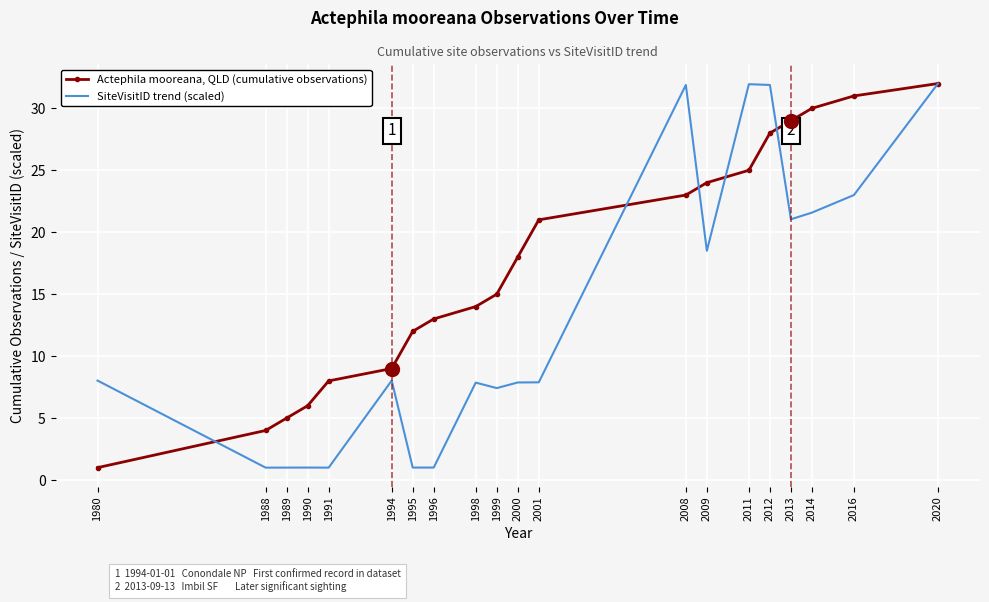

List the series in order of their overall mean, lowest first.

SiteVisitID trend (scaled), Actephila mooreana, QLD (cumulative observations)